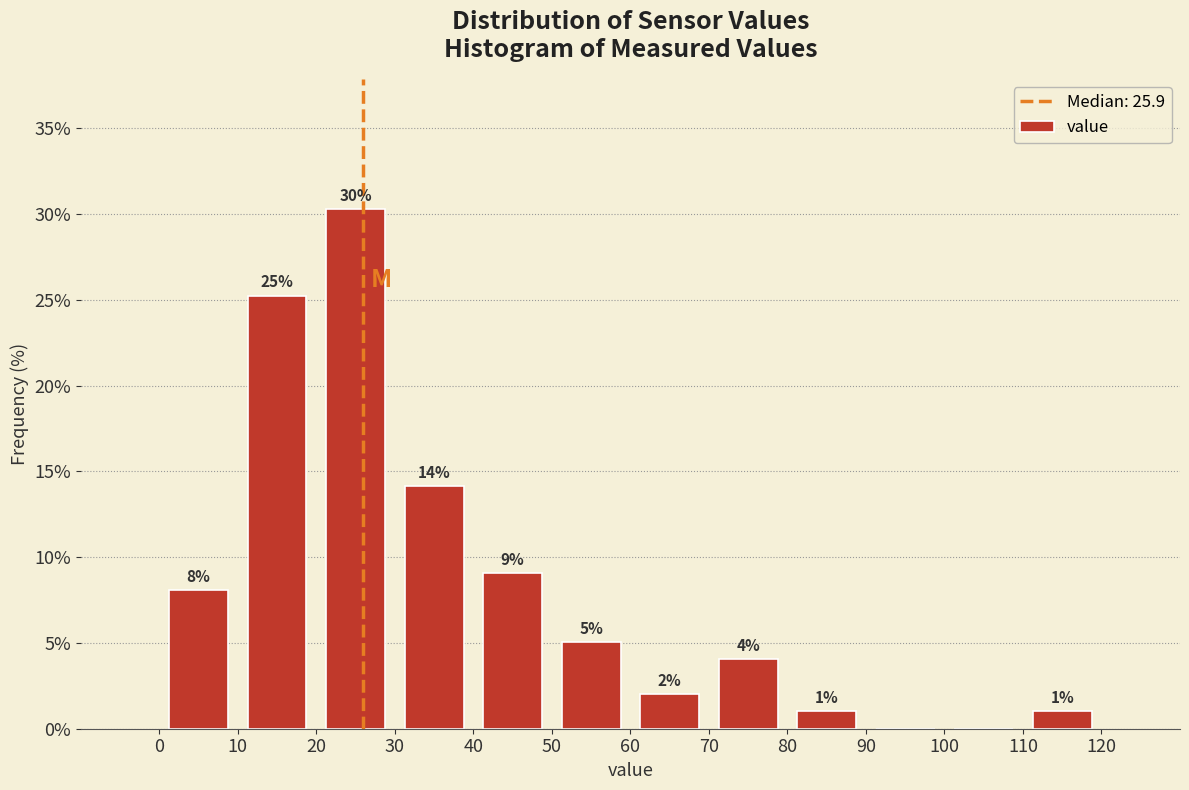

Which range on the x-axis has the tallest bar?

20 to 30